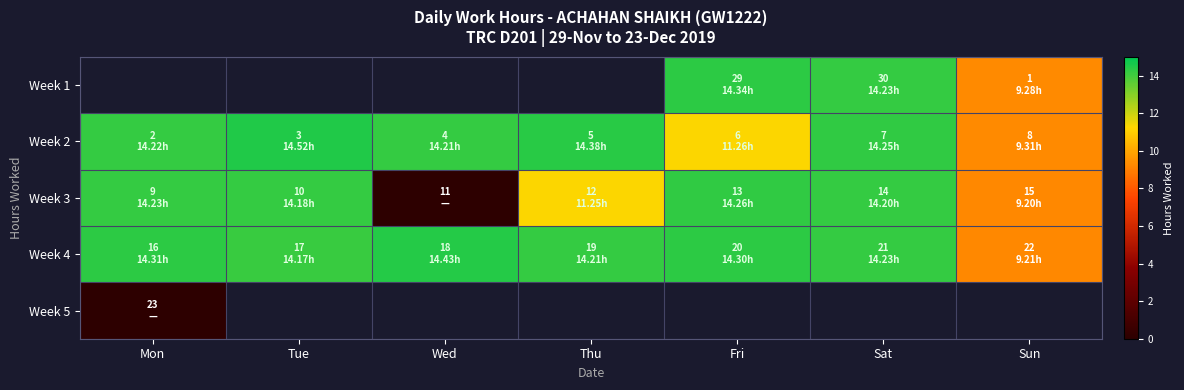

Which has a higher value, Wed or Sat?

Sat